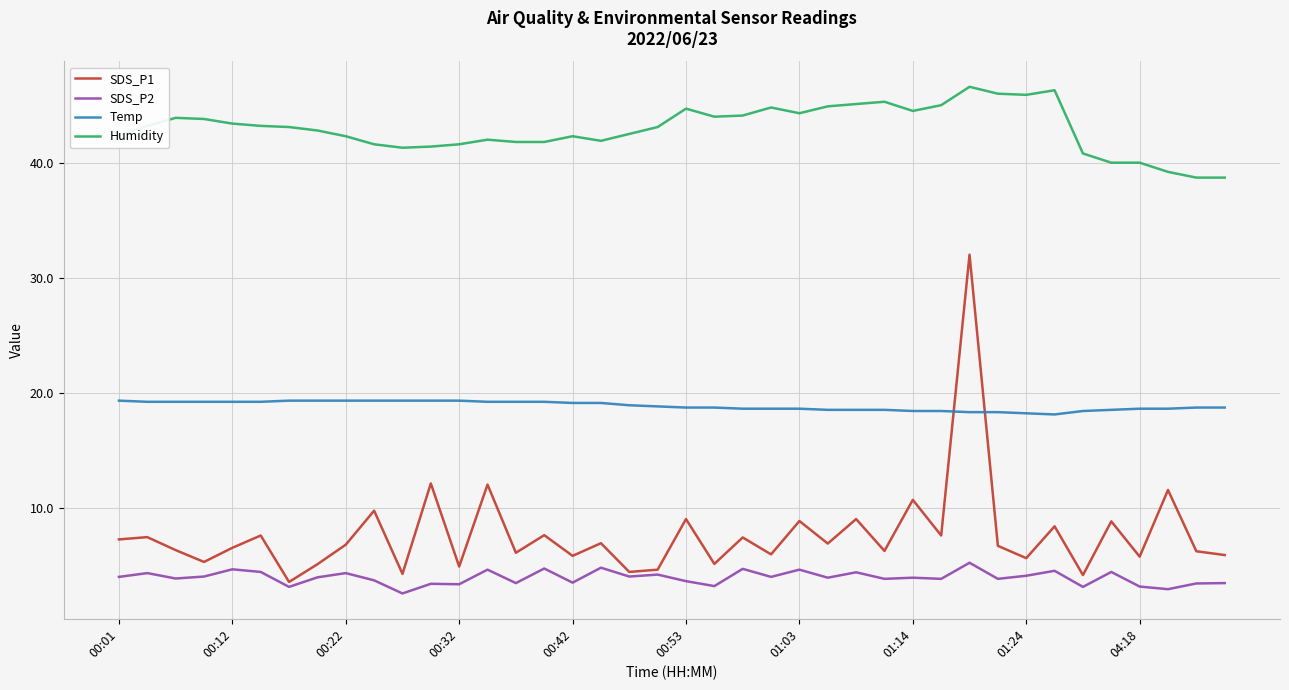

What is the maximum value shown in the chart?

46.6